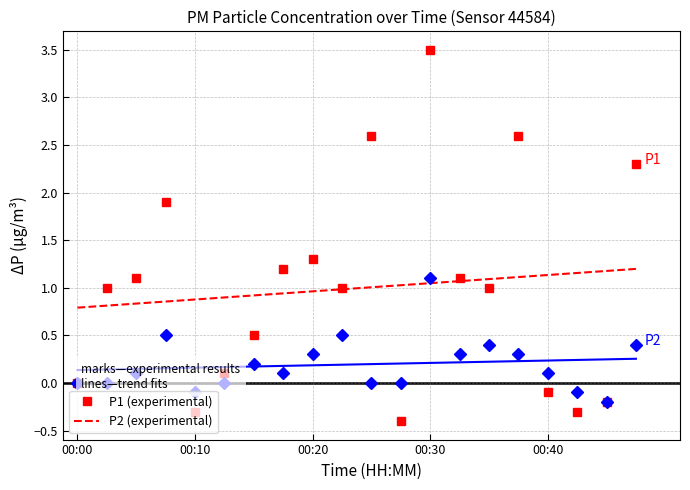

At 00:20, list the series in order from smallest to largest.

P2, P1